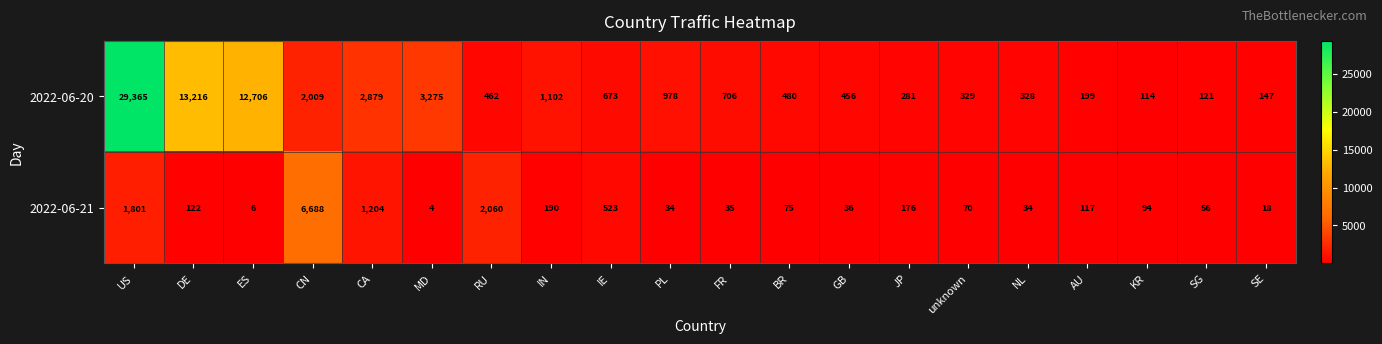

What is the greatest value displayed?

29365